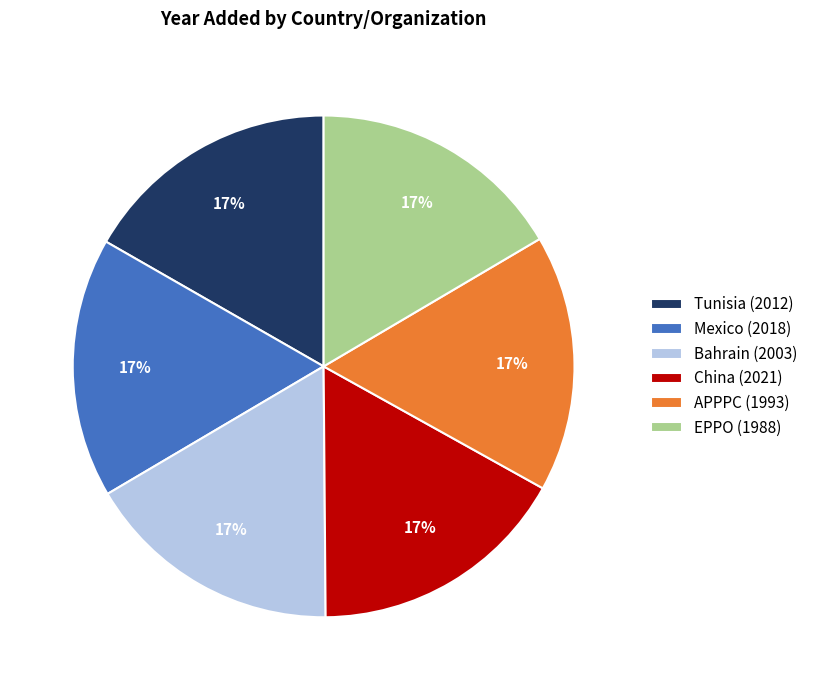

To the nearest percent, what is the combined percentage of Tunisia and Bahrain?

33%